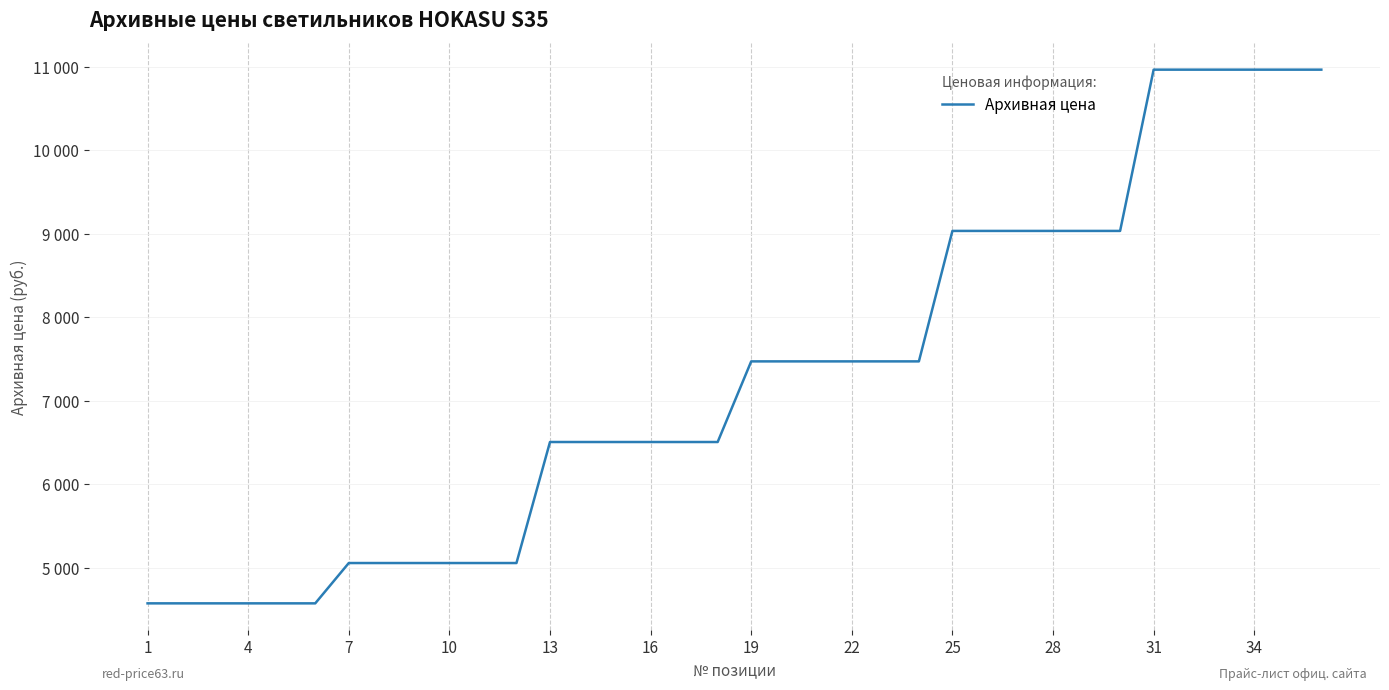

Is this an area chart (filled region under the line)?

No